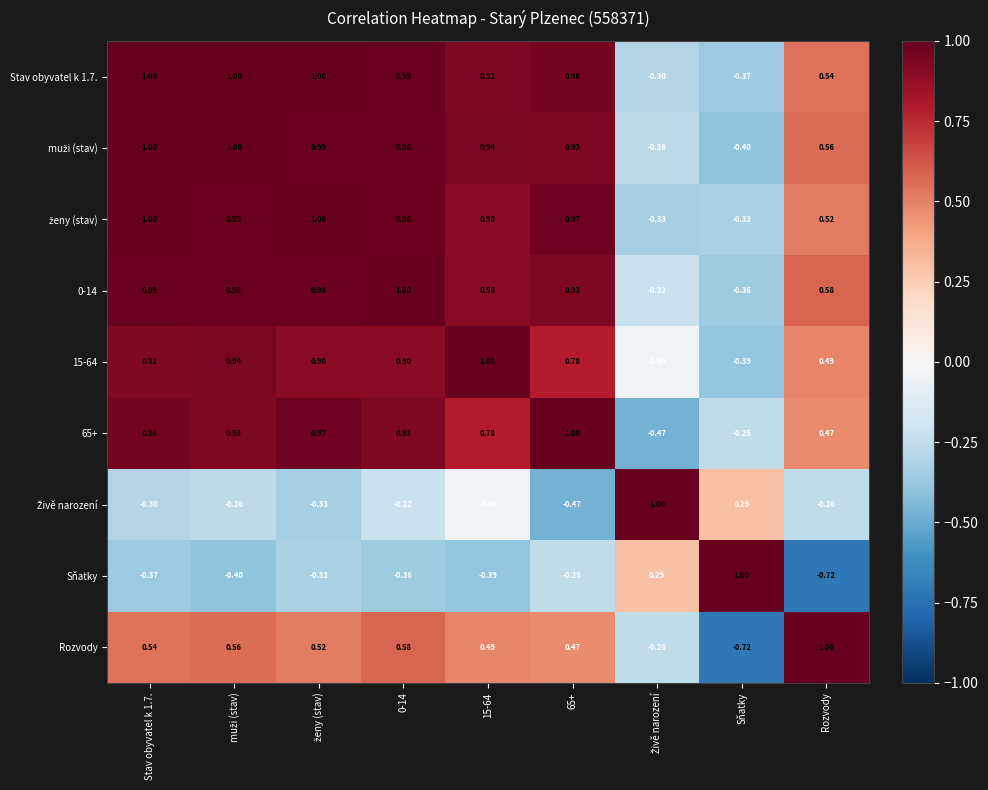

How many data points does each series have?

9